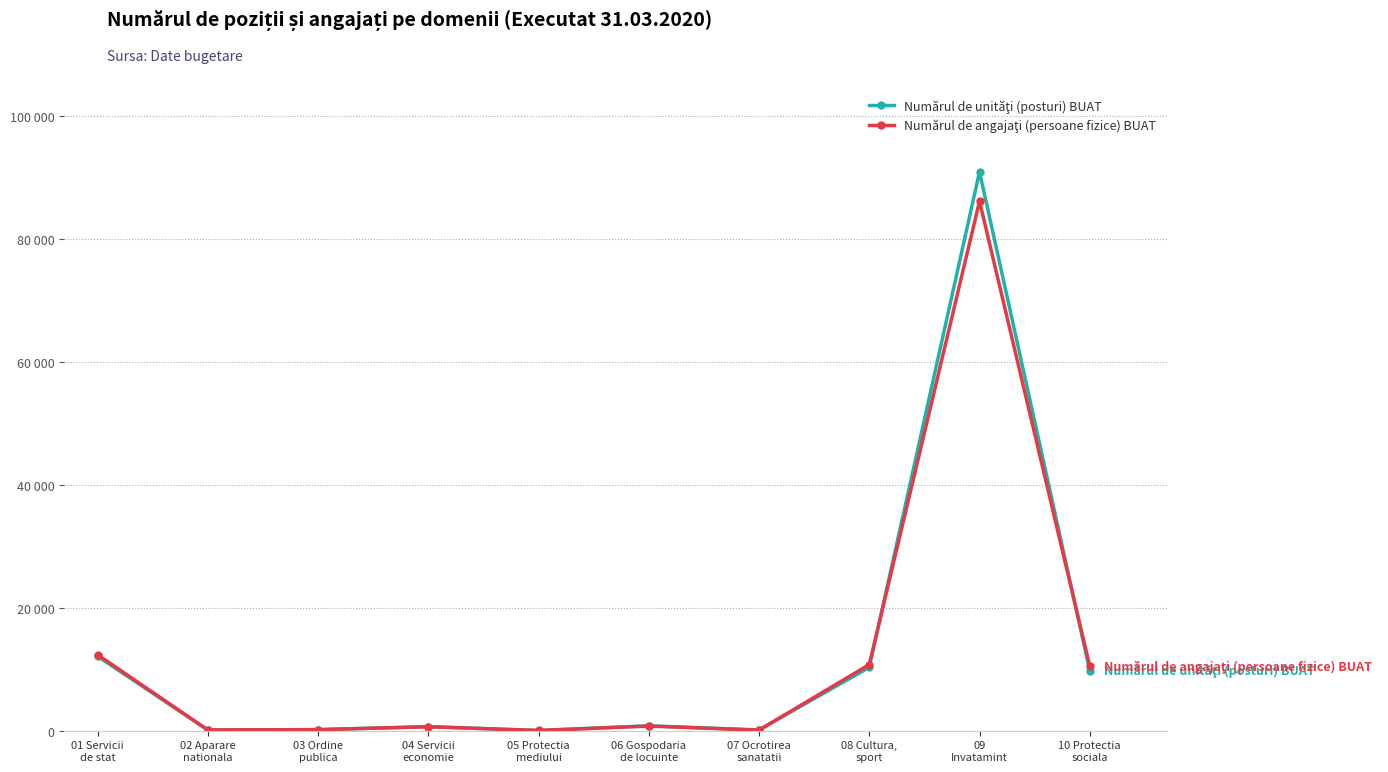

Is this an area chart (filled region under the line)?

No